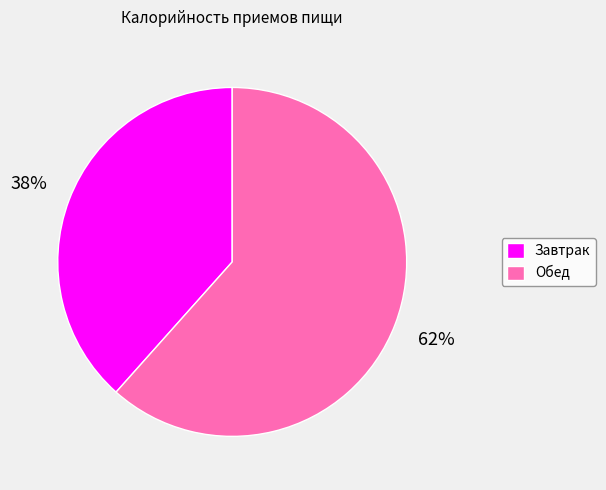

Combined, do Завтрак and Обед account for over 50%?

Yes